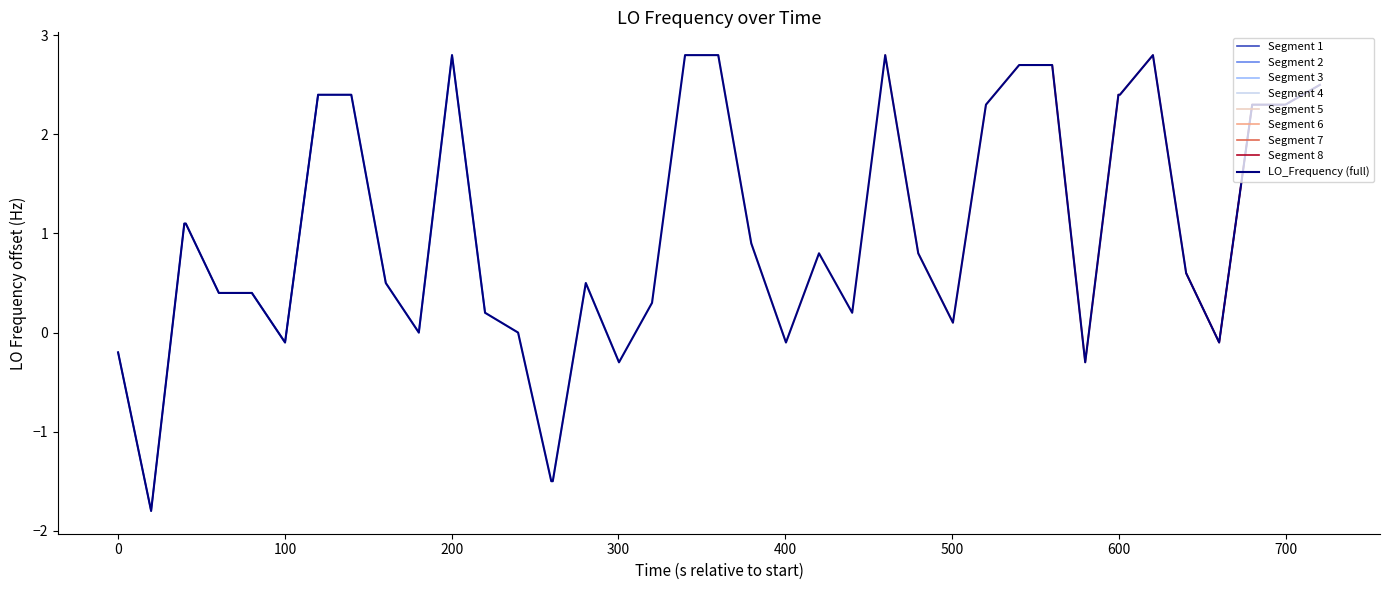

What is the lowest value of the LO_Frequency (full) series?

-1.8